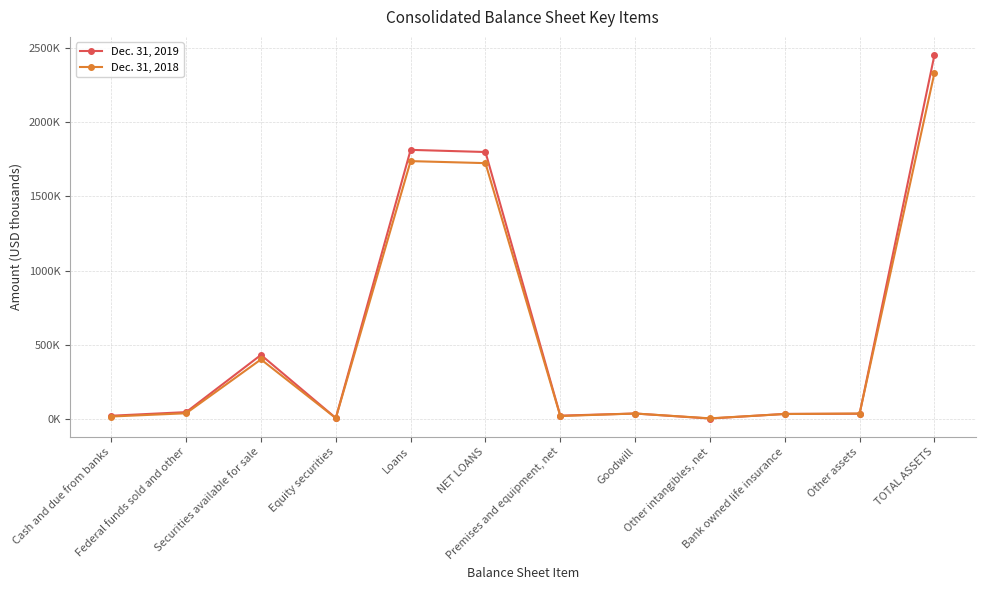

Is this an area chart (filled region under the line)?

No